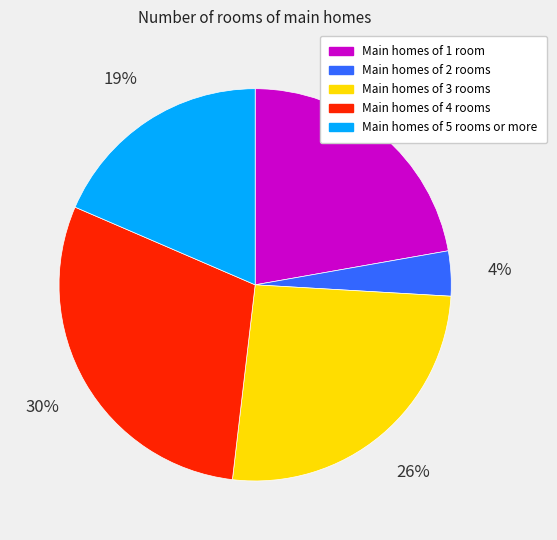

How many slices are in this pie chart?

5